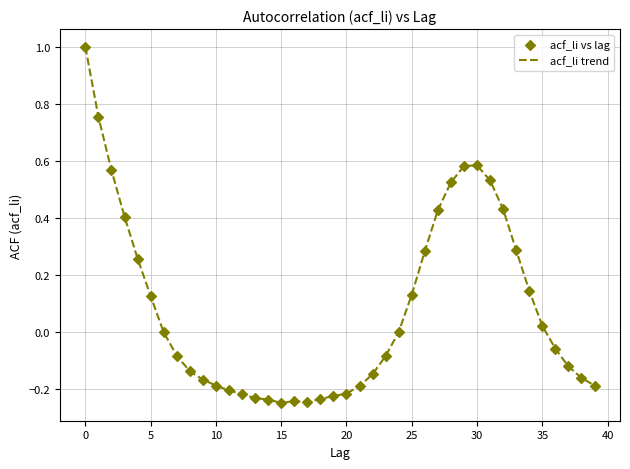

What is the maximum value shown in the chart?

1.0